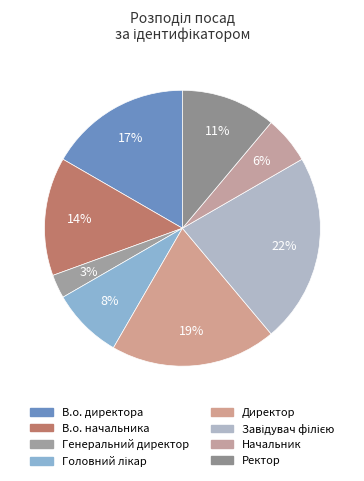

Which has a higher value, Завідувач філією or Головний лікар?

Завідувач філією